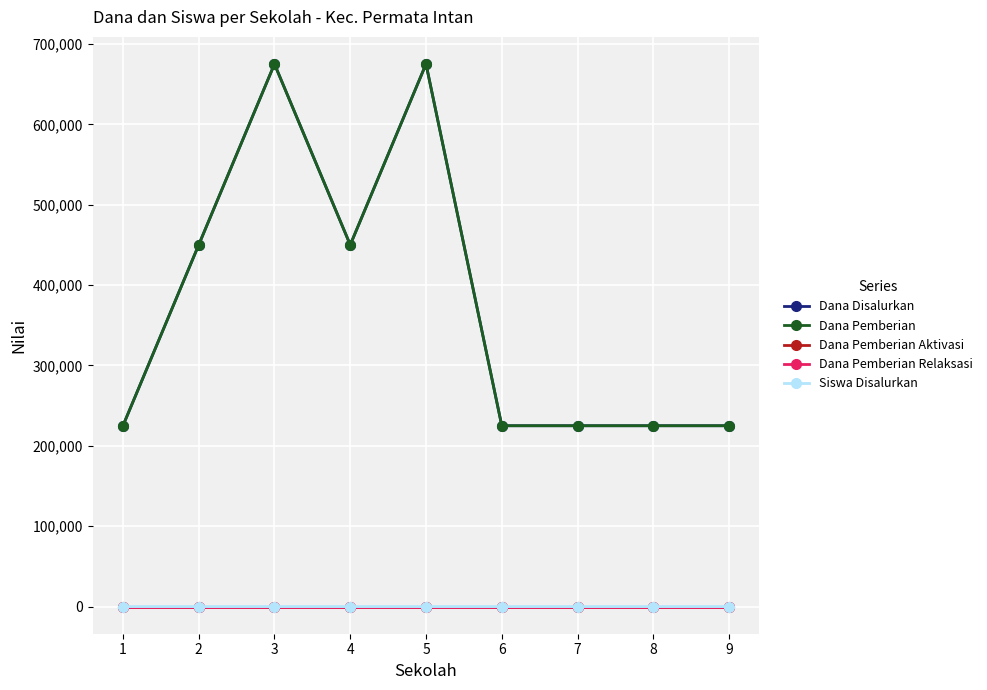

Is this an area chart (filled region under the line)?

No